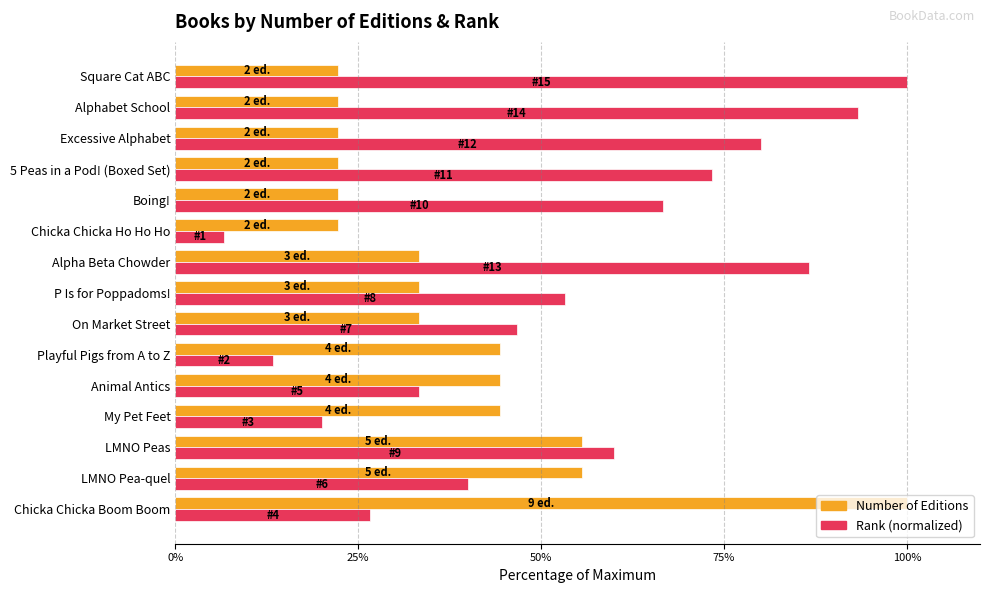

What is the difference between the maximum and second lowest values in the Rank (normalized) series?

86.7